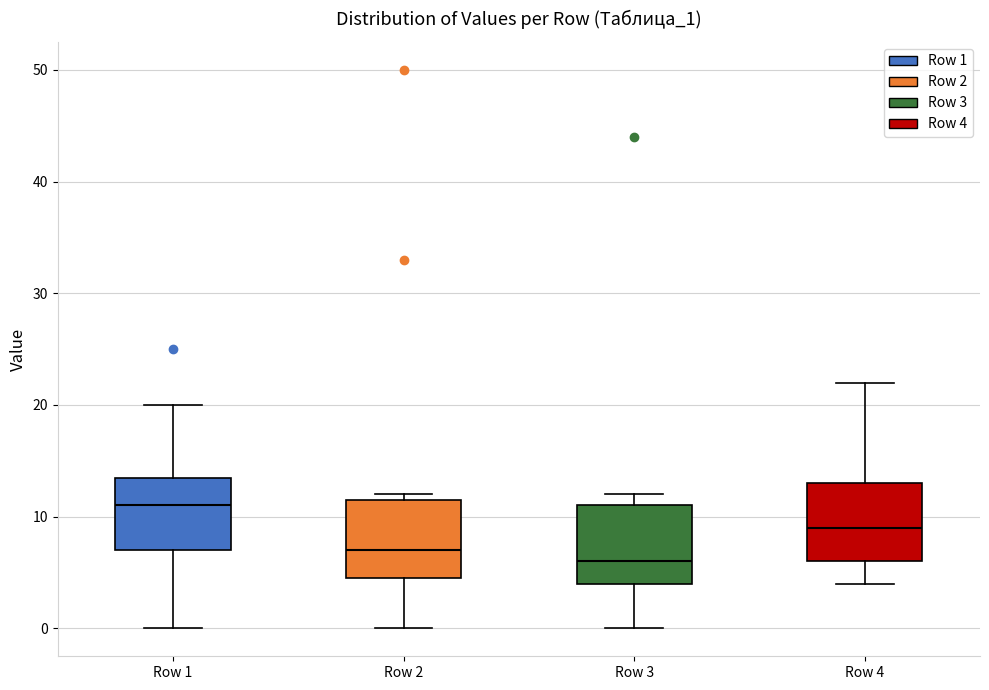

Where is the lower edge of the box for Row 4 on the y-axis? The values are not printed on the chart, so give them approximately, as read against the axis.

6